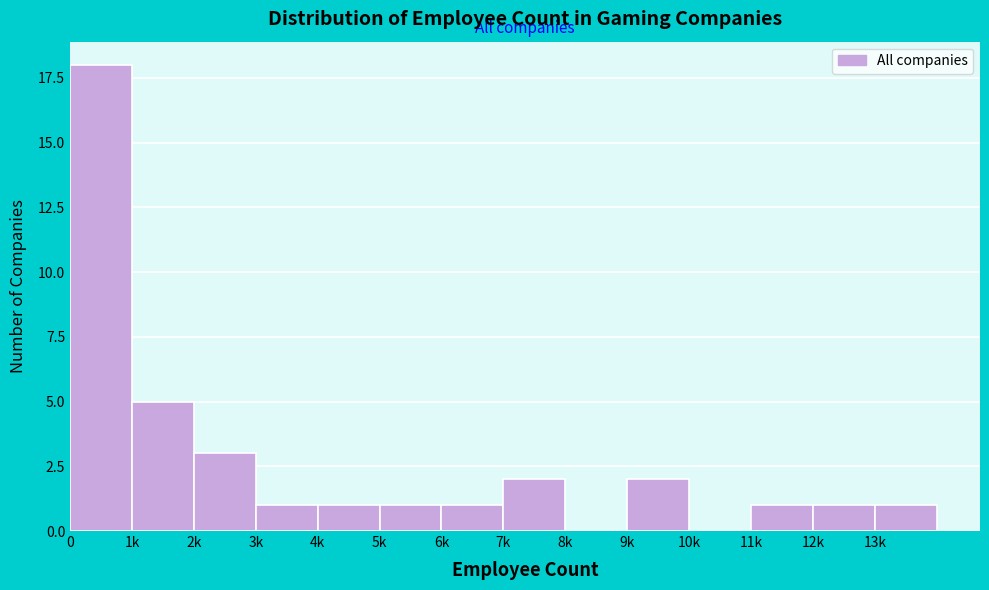

Reading right to left, transcribe all the data shown in this chart.

13k=1	12k=1	11k=1	10k=0	9k=2	8k=0	7k=2	6k=1	5k=1	4k=1	3k=1	2k=3	1k=5	0=18